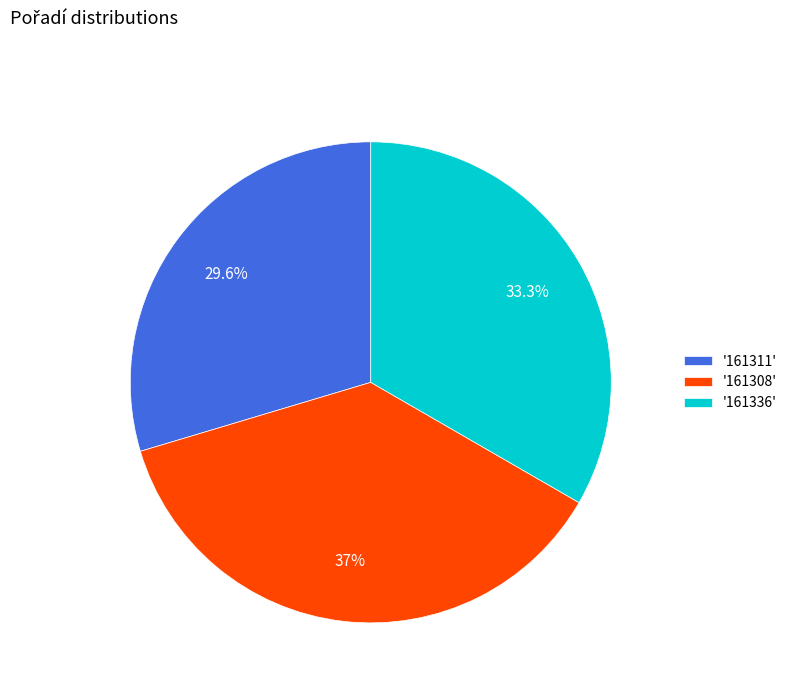

To the nearest percent, what is the average slice percentage?

33%